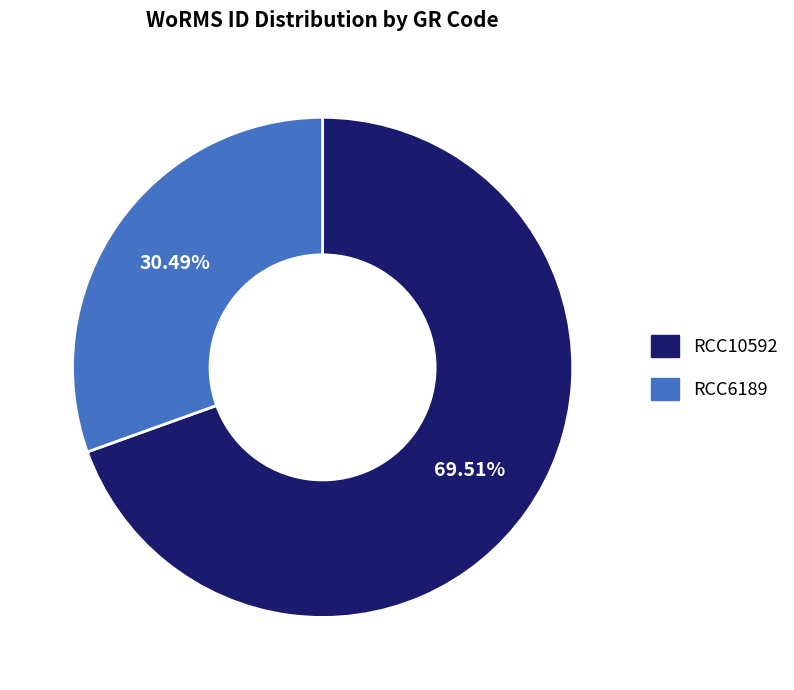

Approximately how many times larger is the value at RCC6189 compared to RCC10592?

0.4